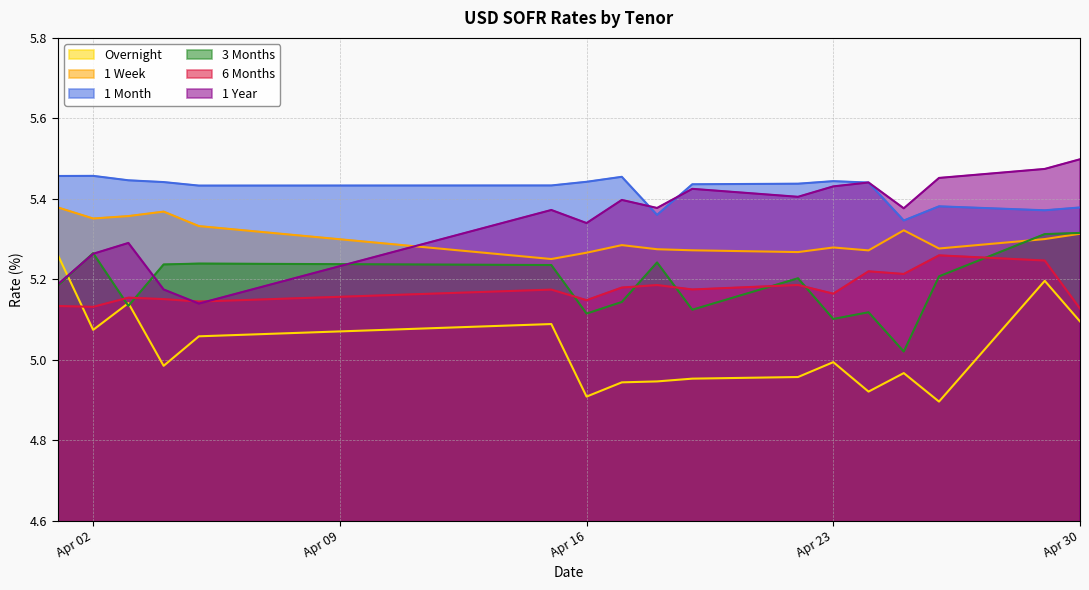

True or false: 6 Months and 1 Week cross at least once.

False